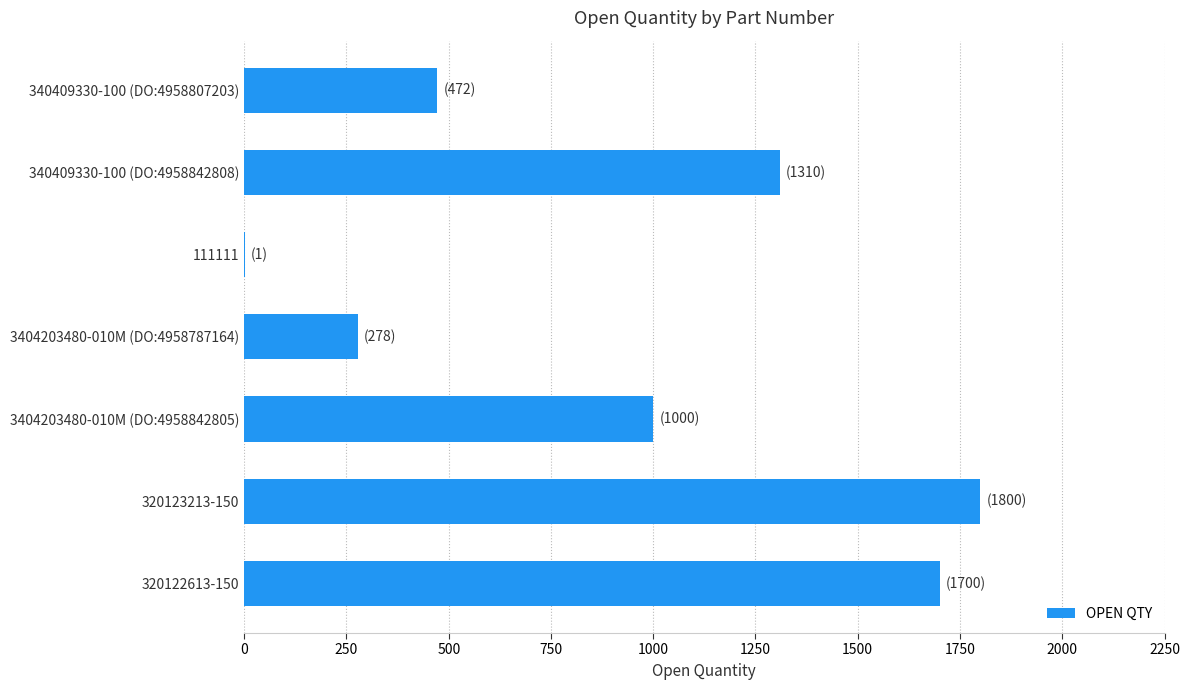

What is the sum of all values?

6561